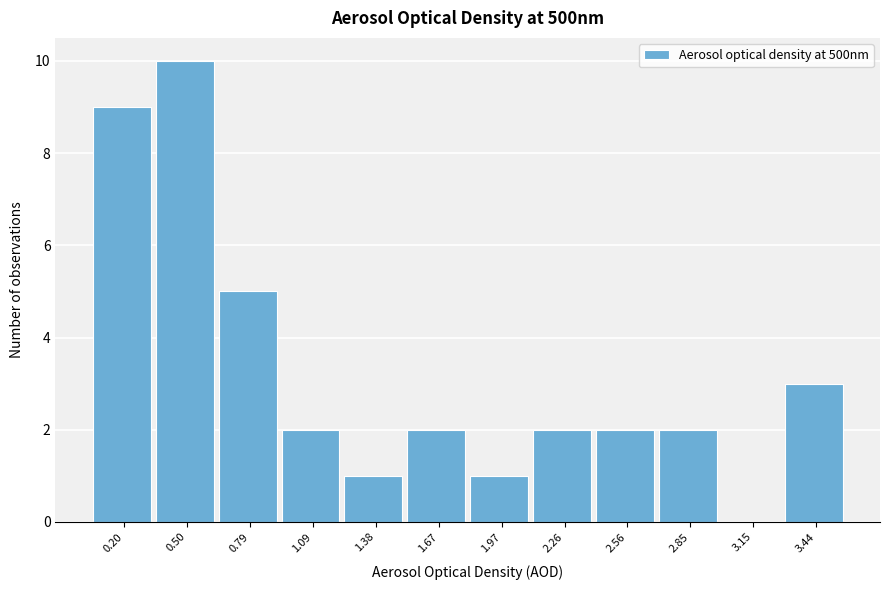

Reading right to left, what are all the values shown in this chart?

3.44=3	3.15=0	2.85=2	2.56=2	2.26=2	1.97=1	1.67=2	1.38=1	1.09=2	0.79=5	0.50=10	0.20=9